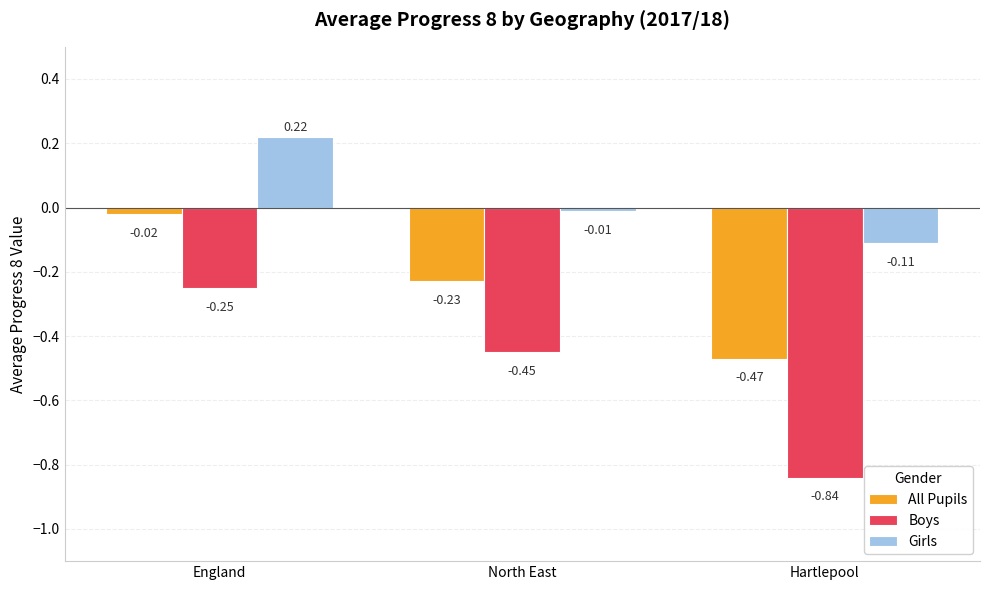

At which label does All Pupils reach its minimum?

Hartlepool